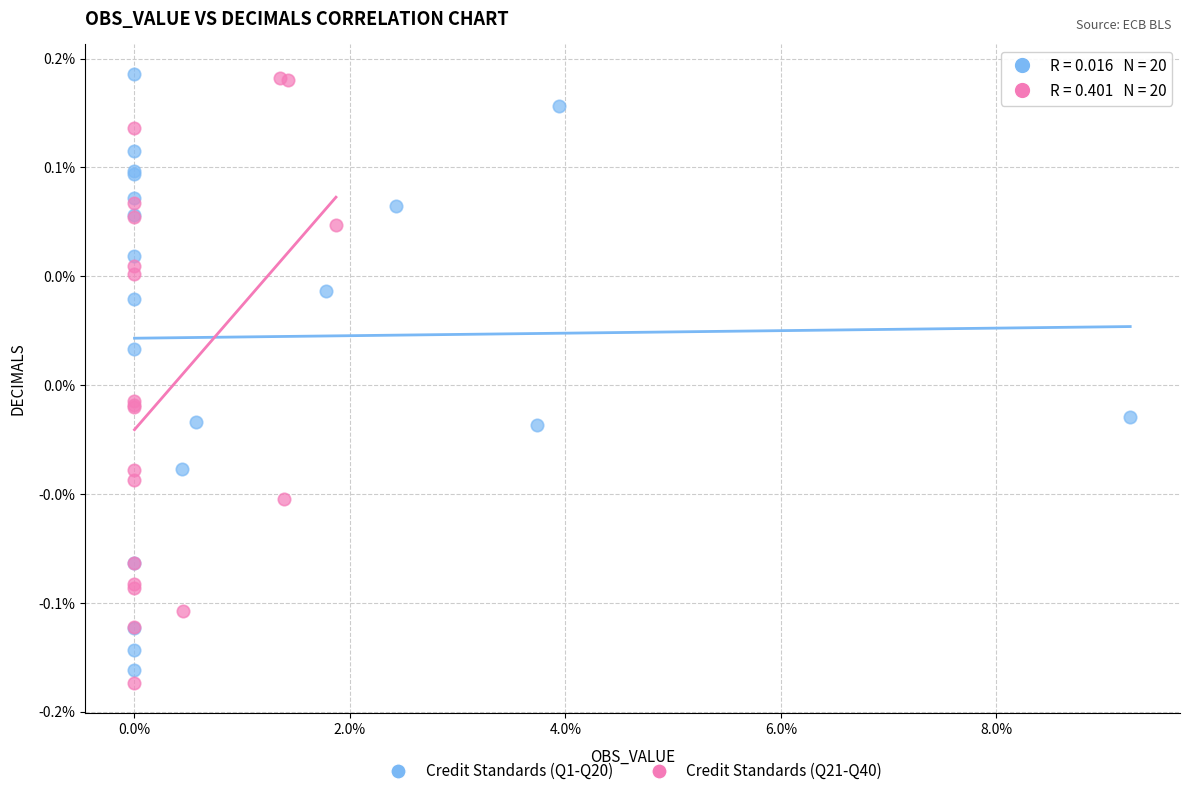

What are all the series names shown in the legend?

Credit Standards (Q1-Q20), Credit Standards (Q21-Q40)